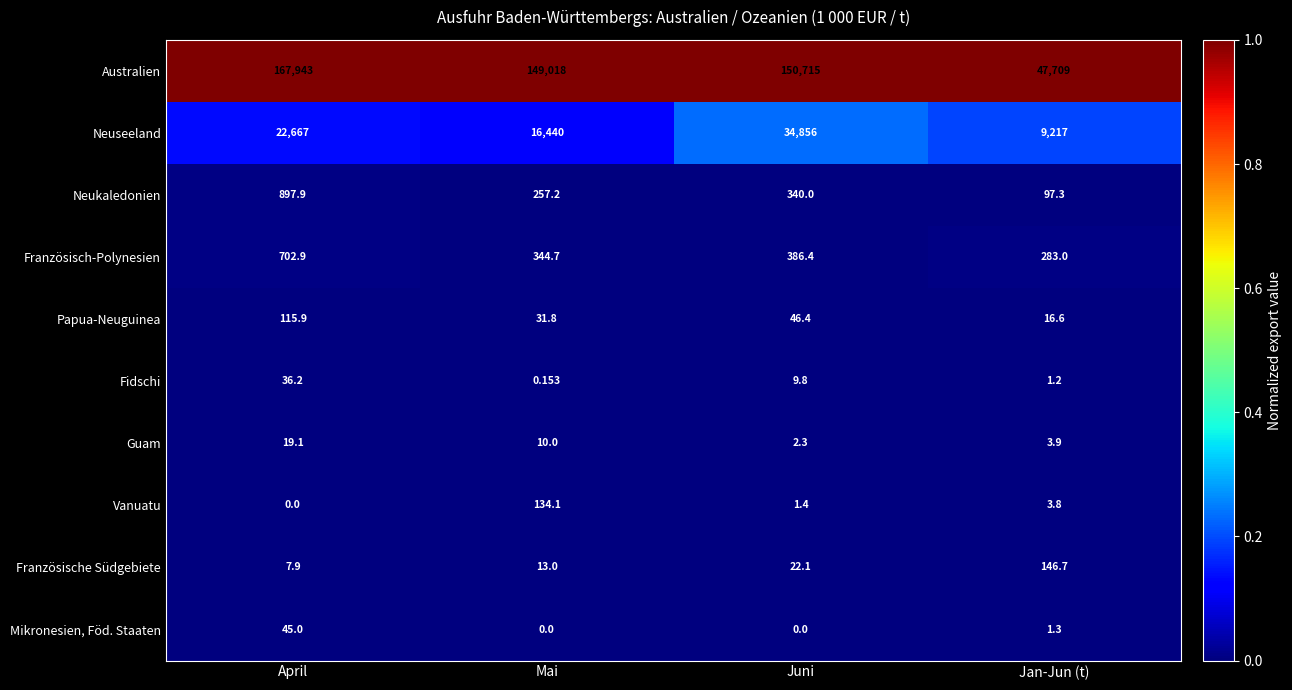

Which label corresponds to the largest value in the chart?

April